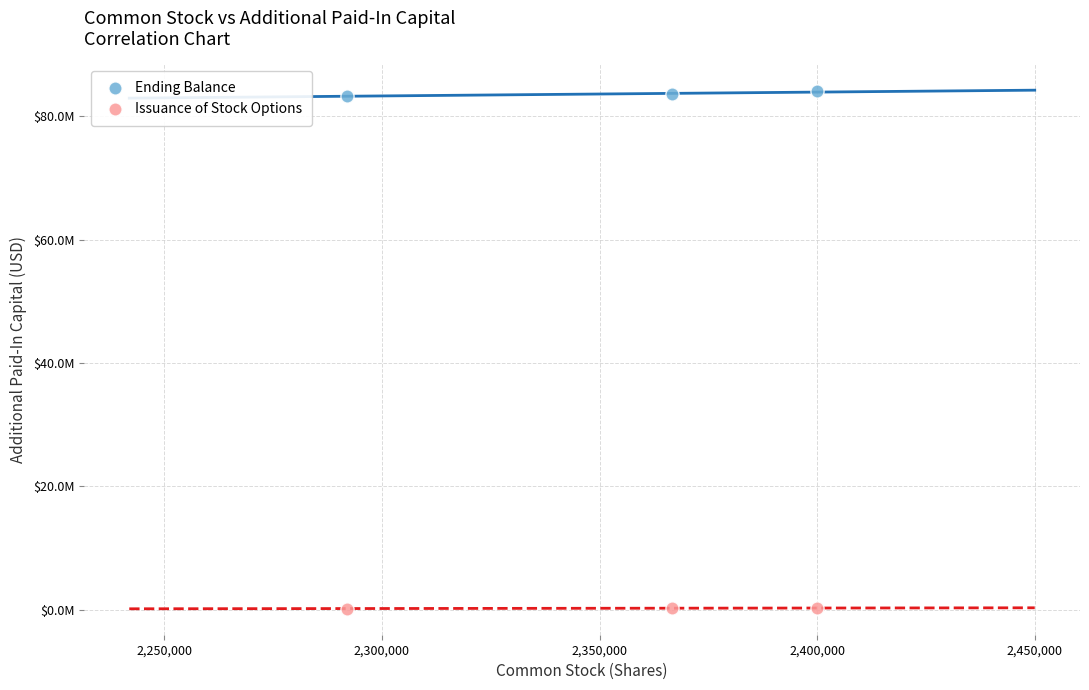

Which series reaches the minimum Y coordinate?

Issuance of Stock Options